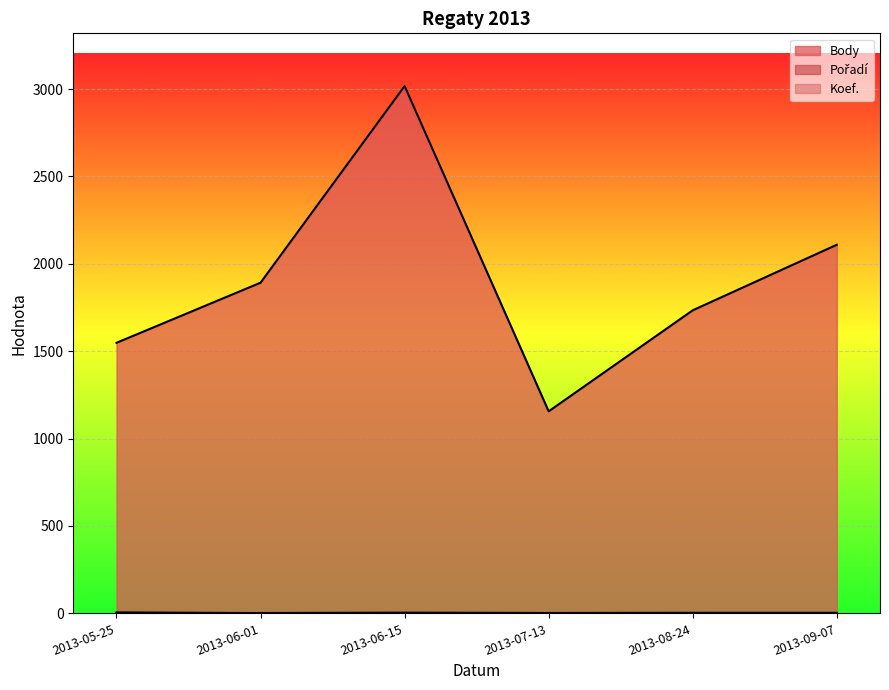

True or false: Body and Koef. intersect in this chart.

False